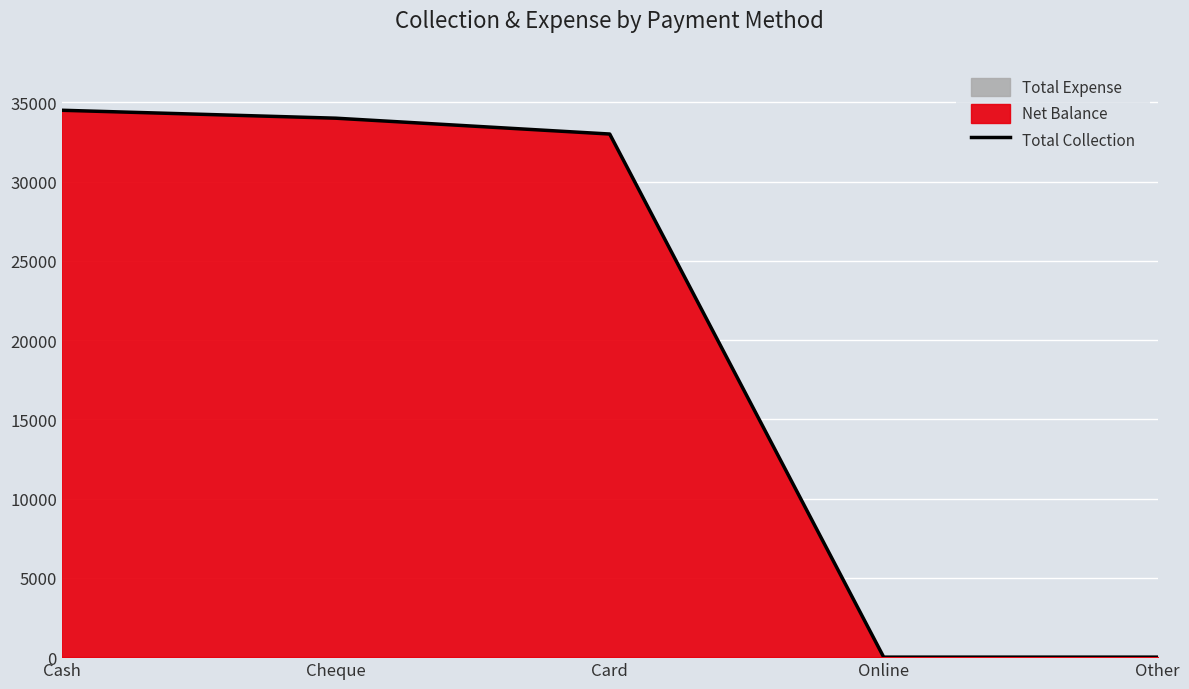

List the labels in order of value, smallest first.

Online, Other, Card, Cheque, Cash